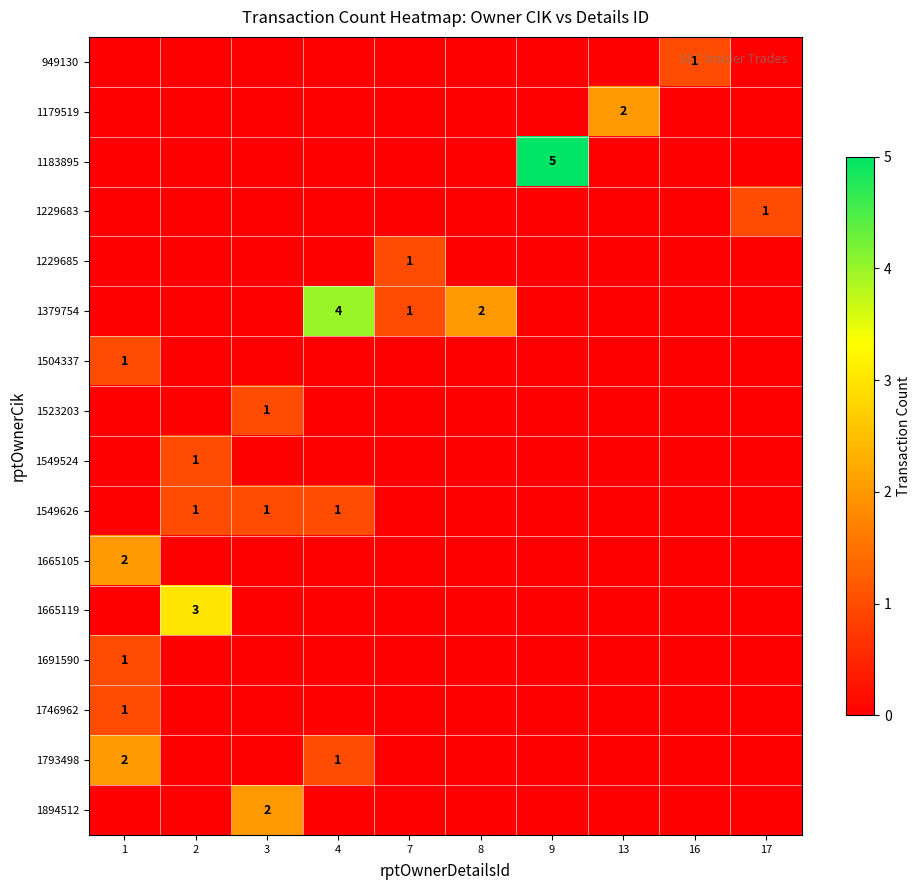

What is the highest value of the 1665105 series?

2